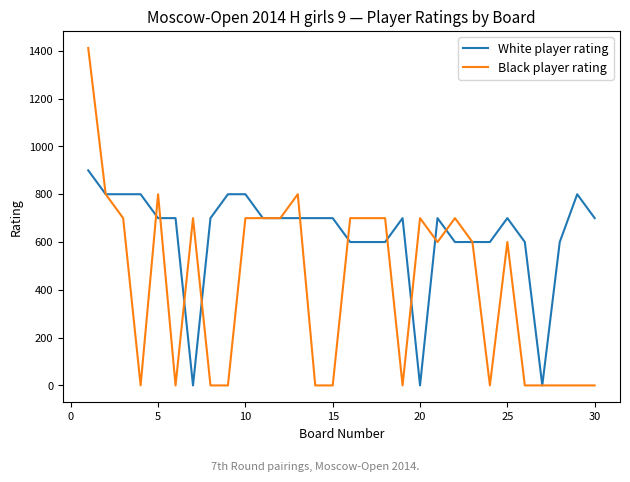

Rank the series by their average value, from highest to lowest.

White player rating, Black player rating